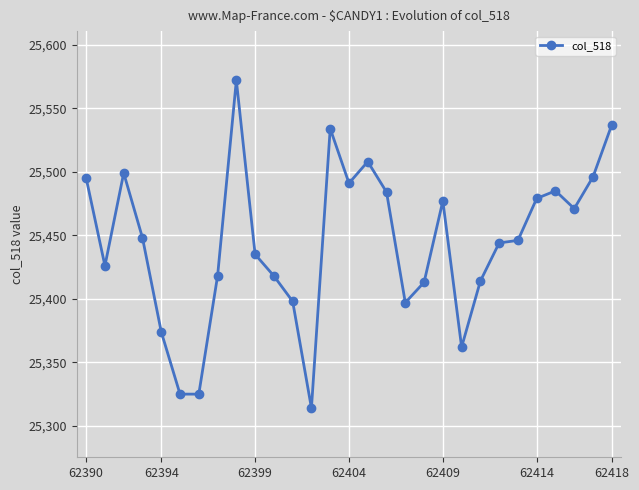

What is the minimum value shown in the chart?

25314